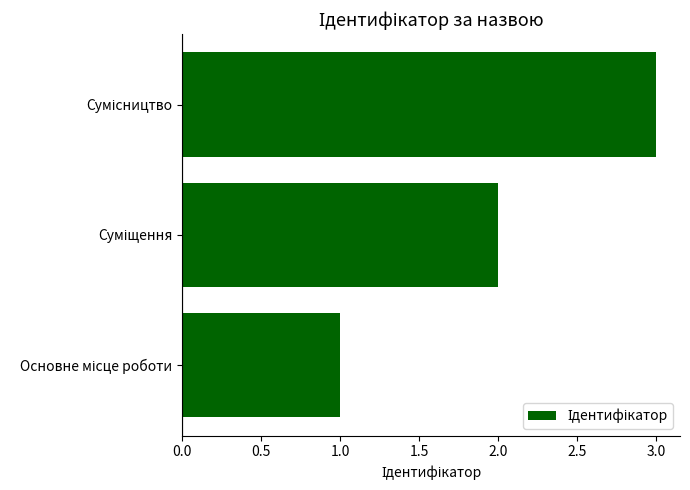

What is the sum of all values?

6